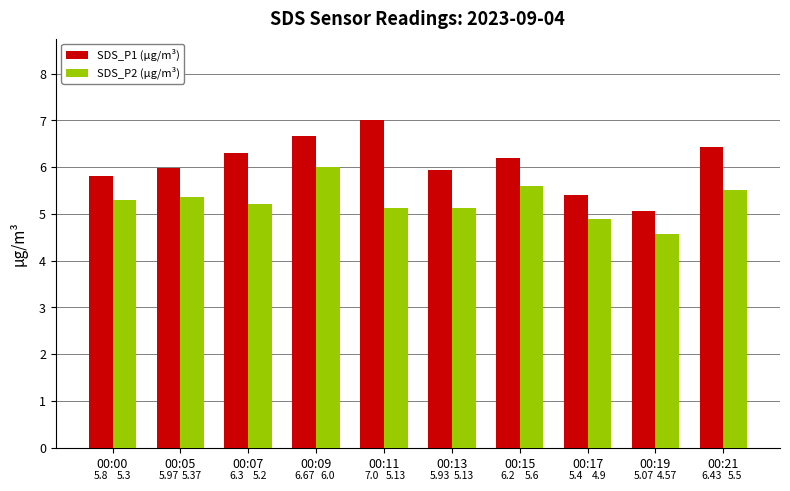

List the series in order of their peak value, highest first.

SDS_P1 (µg/m³), SDS_P2 (µg/m³)